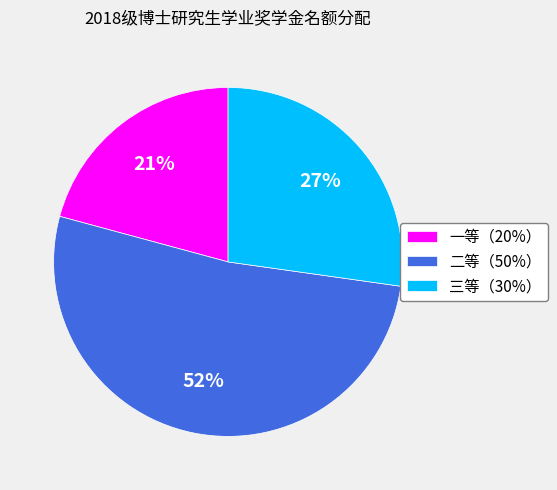

What percentage is the 三等（30%） slice, to the nearest percent?

27%